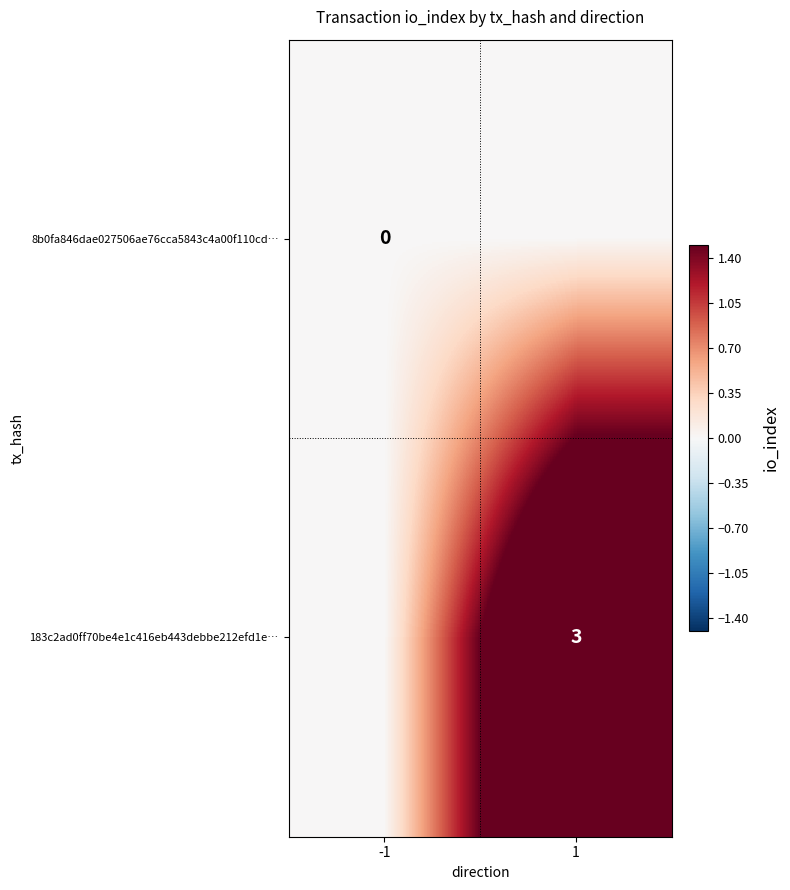

Count the number of categories in the chart.

2